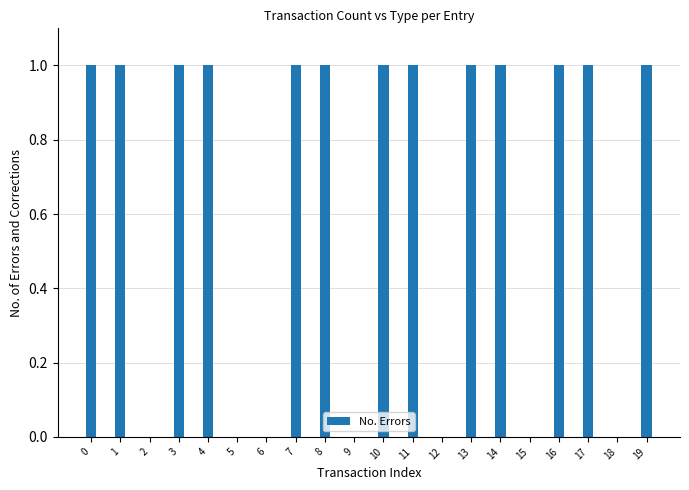

The chart shows a value of 0 at 14. True or false?

False